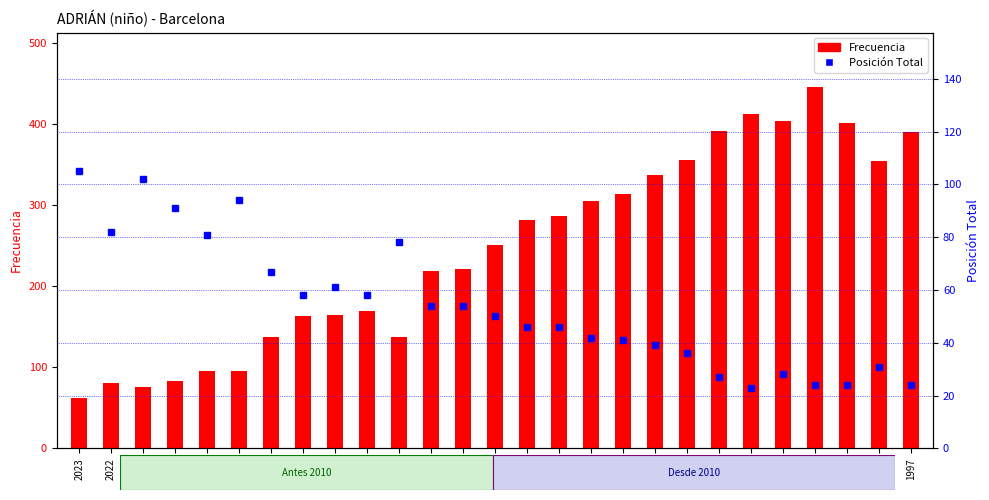

Which series has the widest spread of values?

Frecuencia